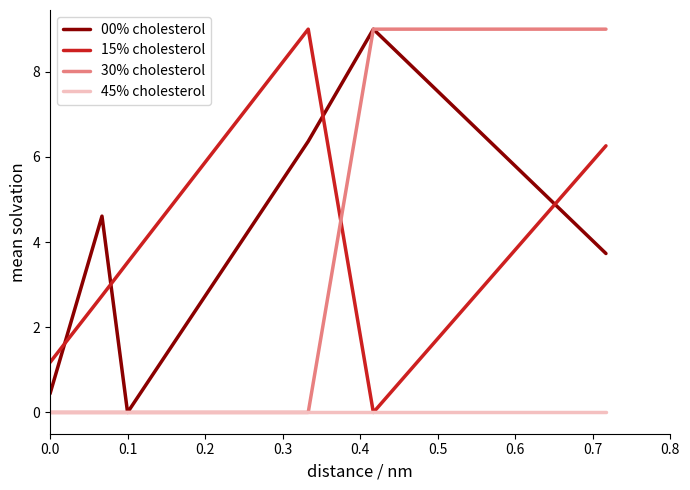

Count the number of categories in the chart.

6